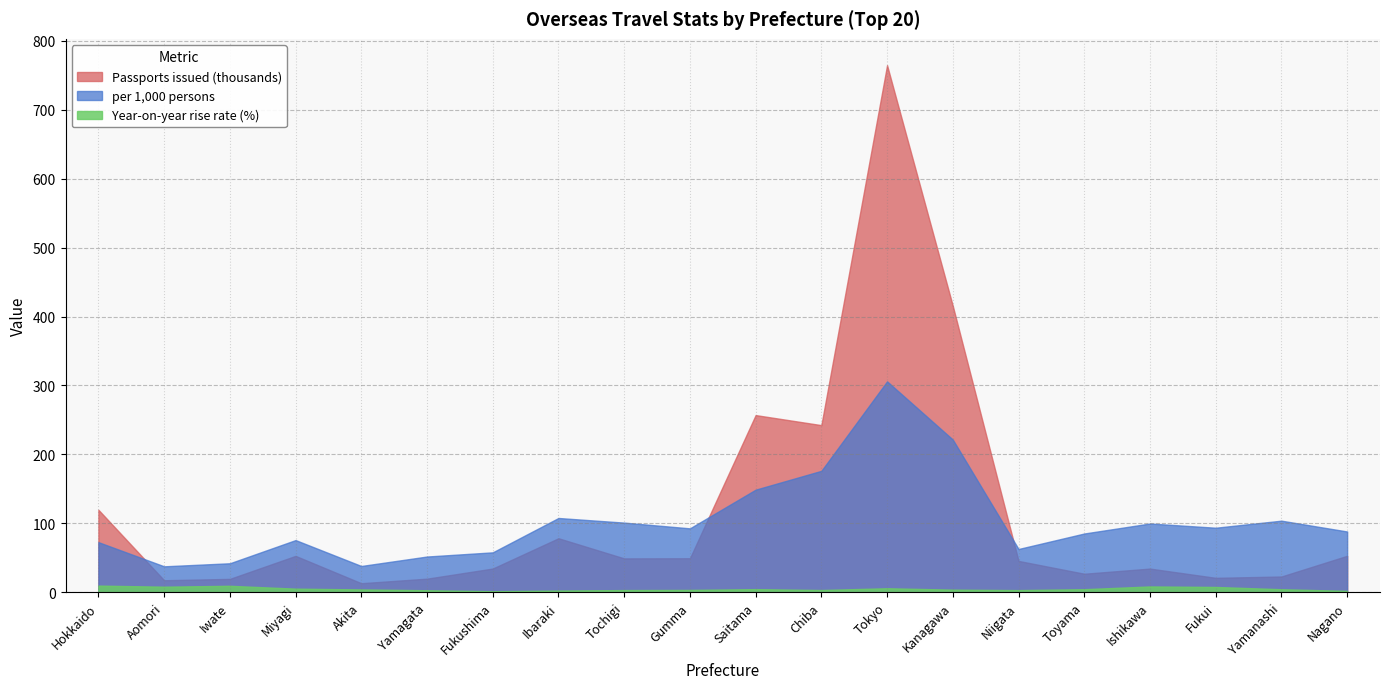

True or false: Passports issued (thousands) has more than 0 points higher than both neighbors.

True